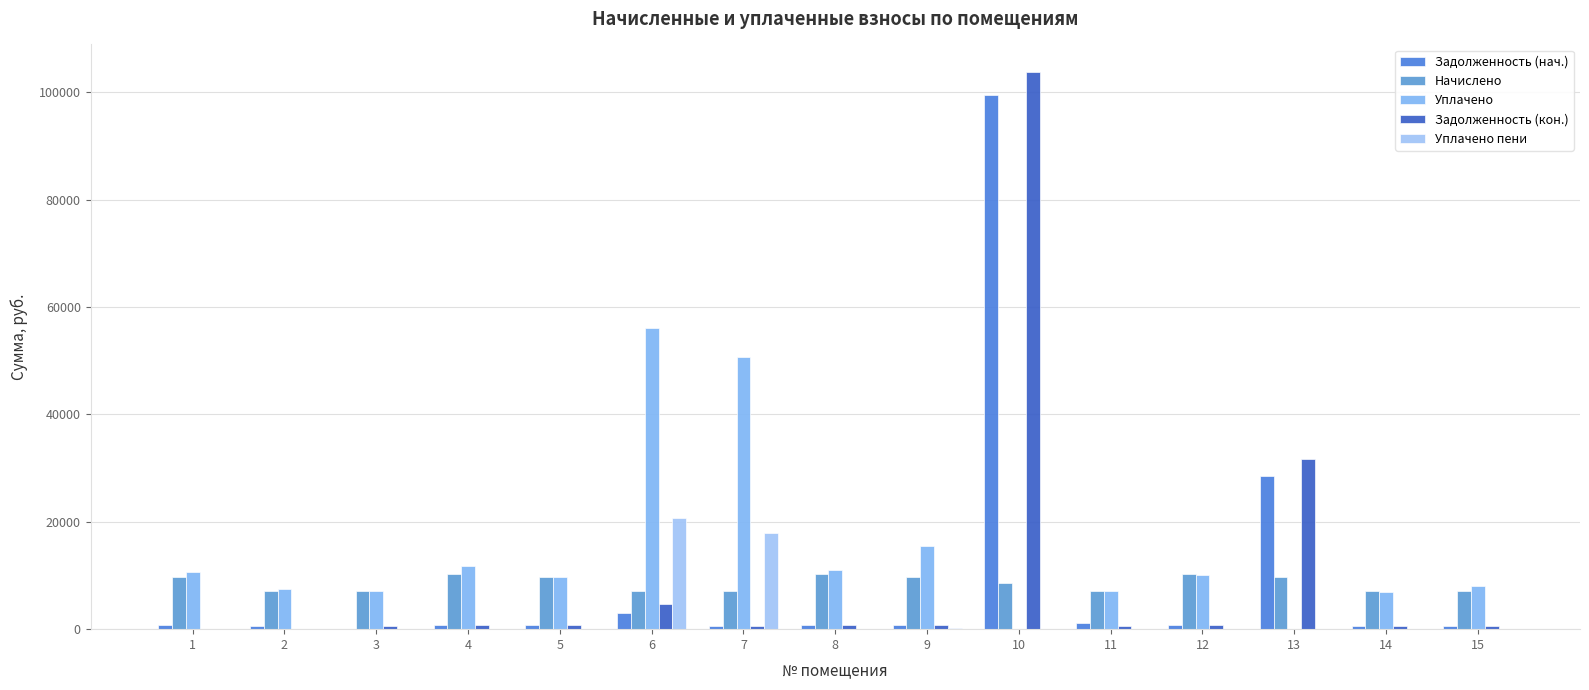

Between 7 and 14, which series saw the biggest shift?

Уплачено